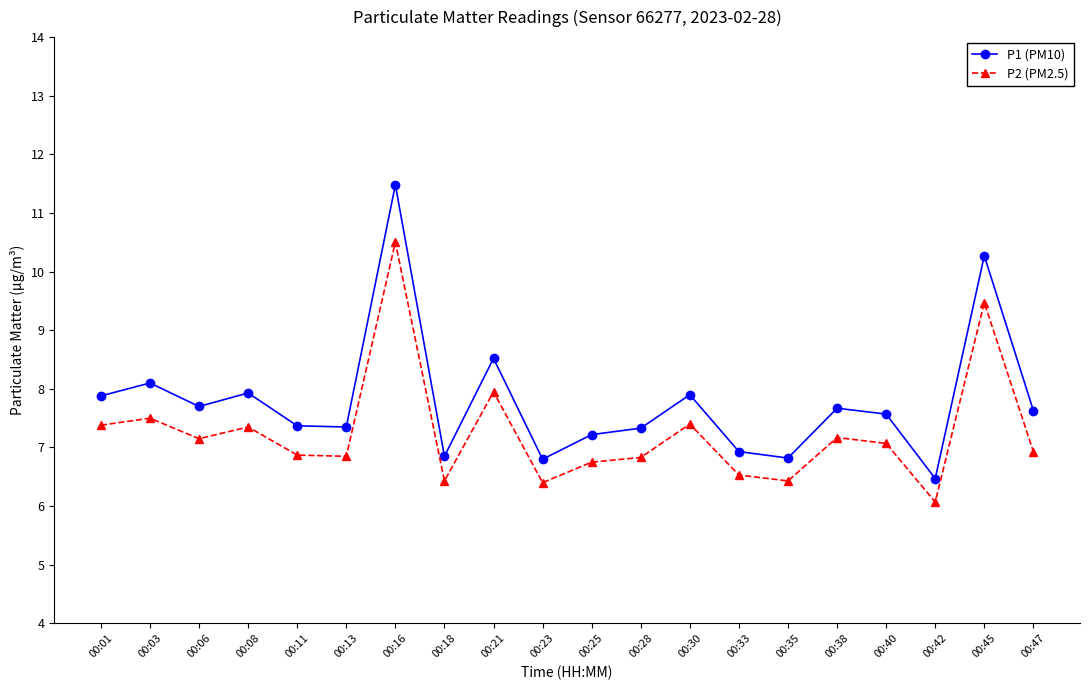

Which series changed the most between 00:16 and 00:30?

P1 (PM10)